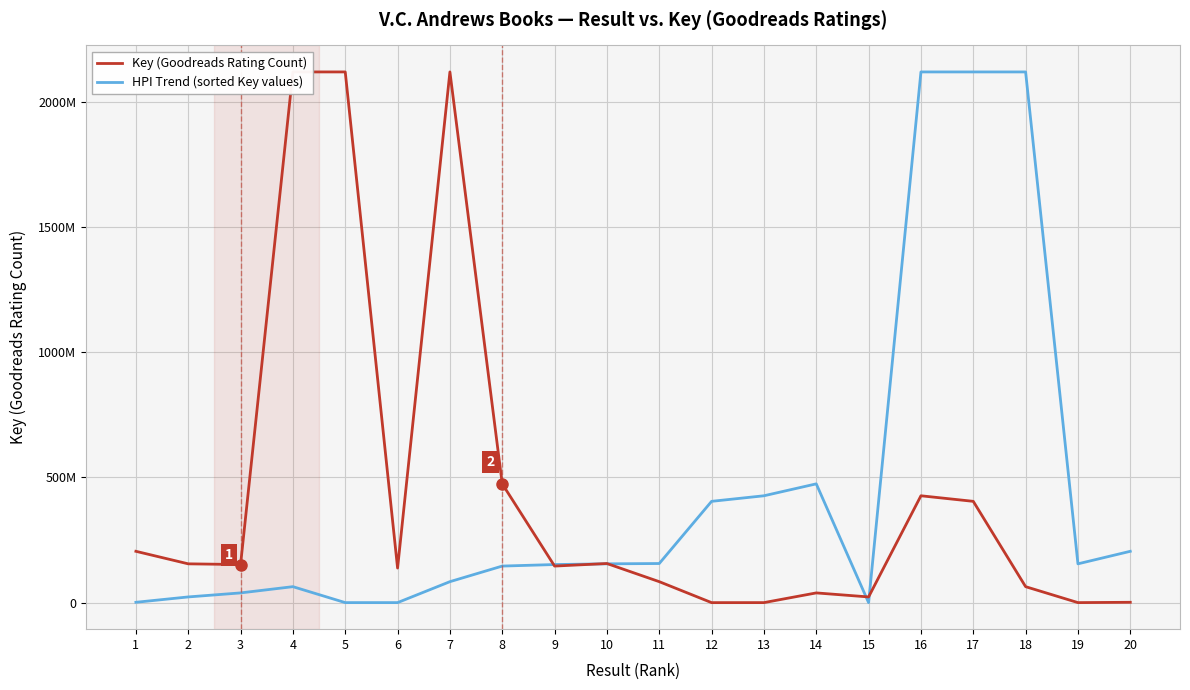

Rank the categories by HPI Trend (sorted Key values) value from lowest to highest.

15, 5, 6, 1, 2, 3, 4, 7, 8, 9, 10, 19, 11, 20, 12, 13, 14, 16, 17, 18